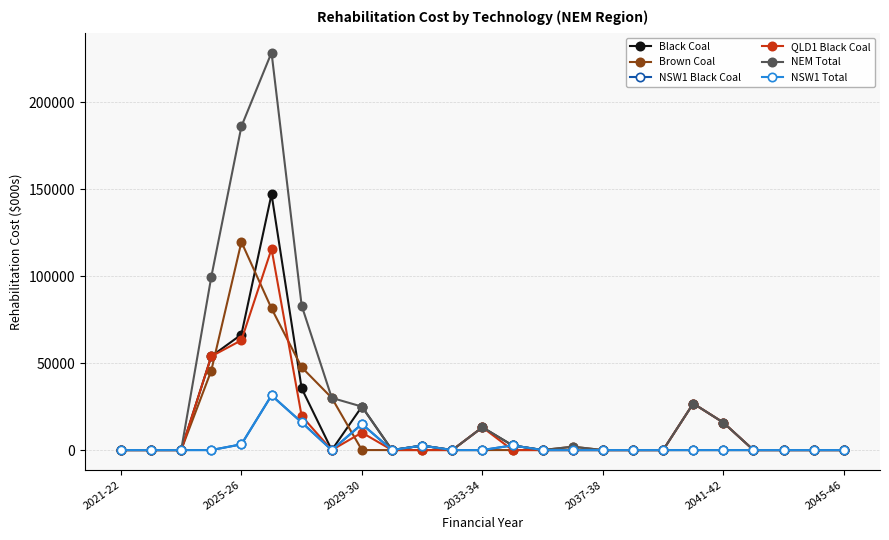

Which series has the largest range (max minus min)?

NEM Total